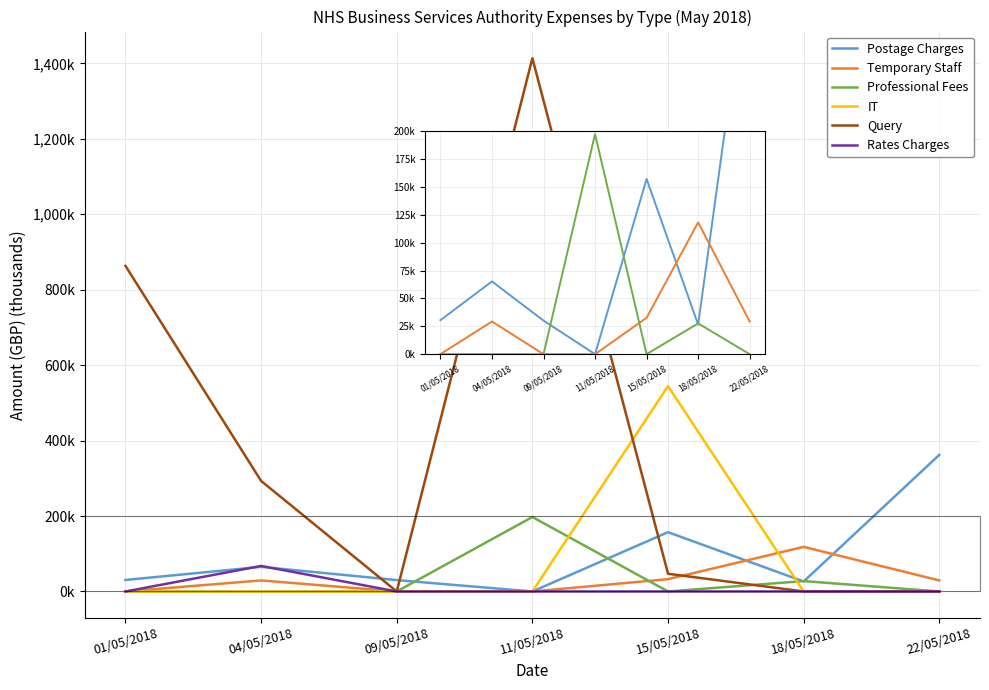

What are all the series names shown in the legend?

Postage Charges, Temporary Staff, Professional Fees, IT, Query, Rates Charges